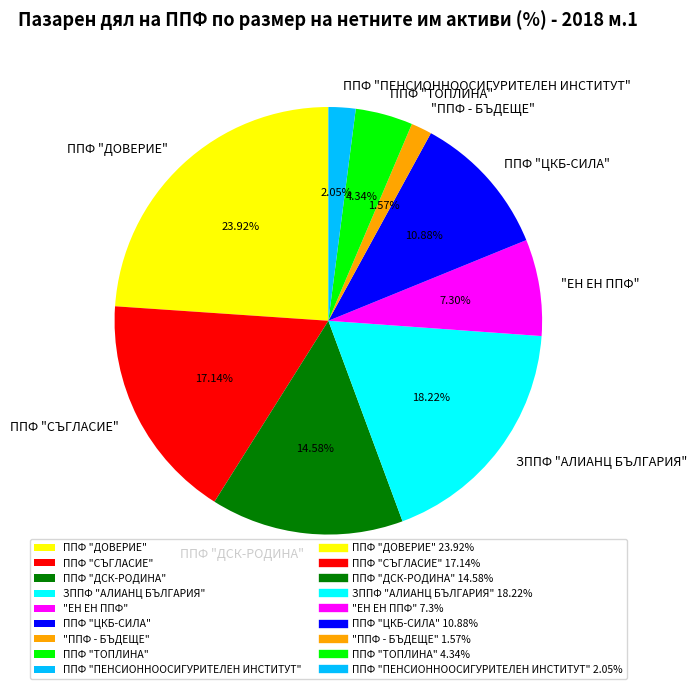

Combined, do ППФ "ПЕНСИОННООСИГУРИТЕЛЕН ИНСТИТУТ" and ППФ "ДОВЕРИЕ" account for over 50%?

No